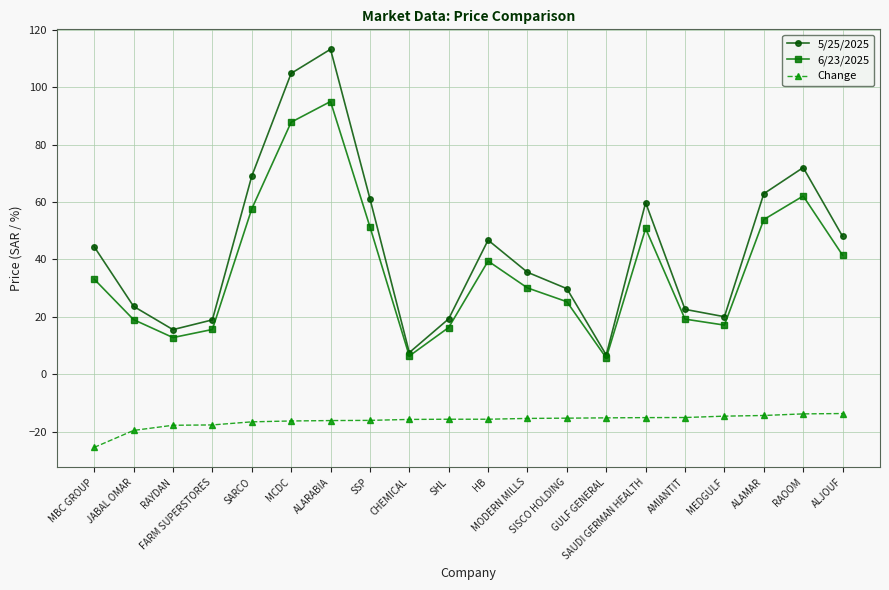

At which category is the sum across all series the highest?

ALARABIA